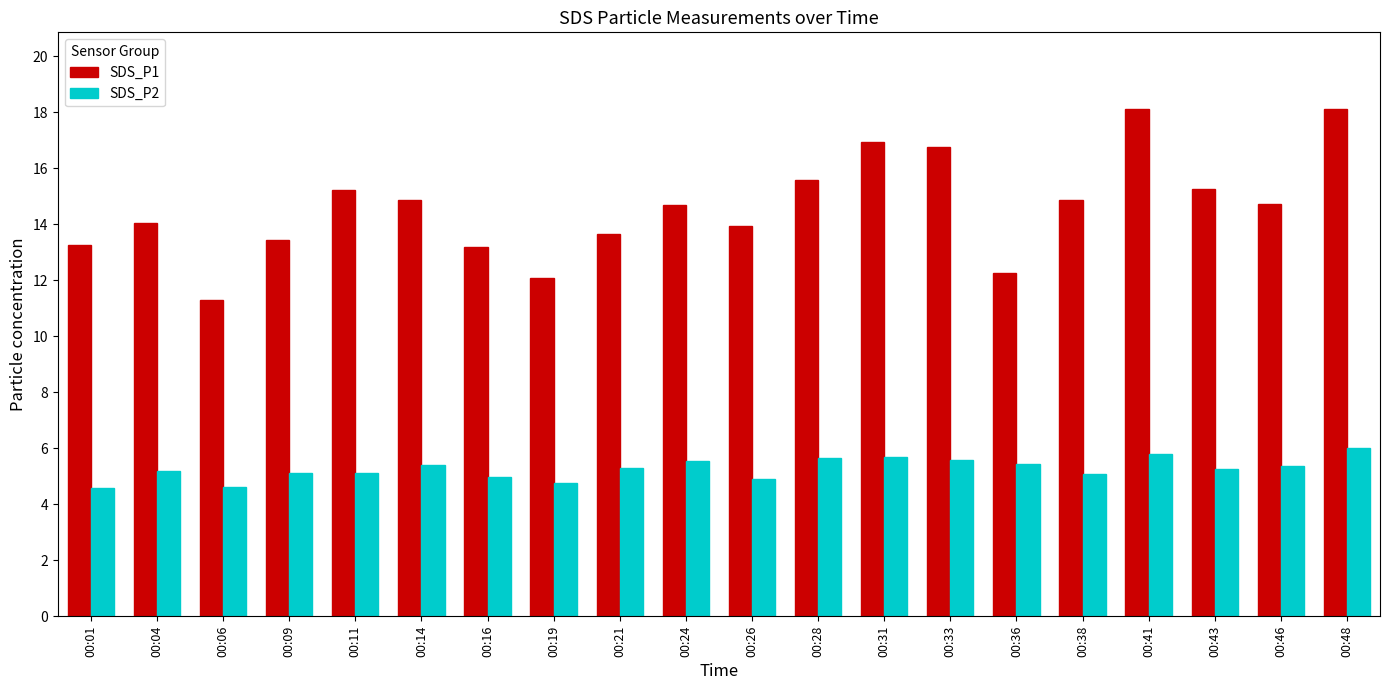

What is the total value across all series at 00:14?

20.3